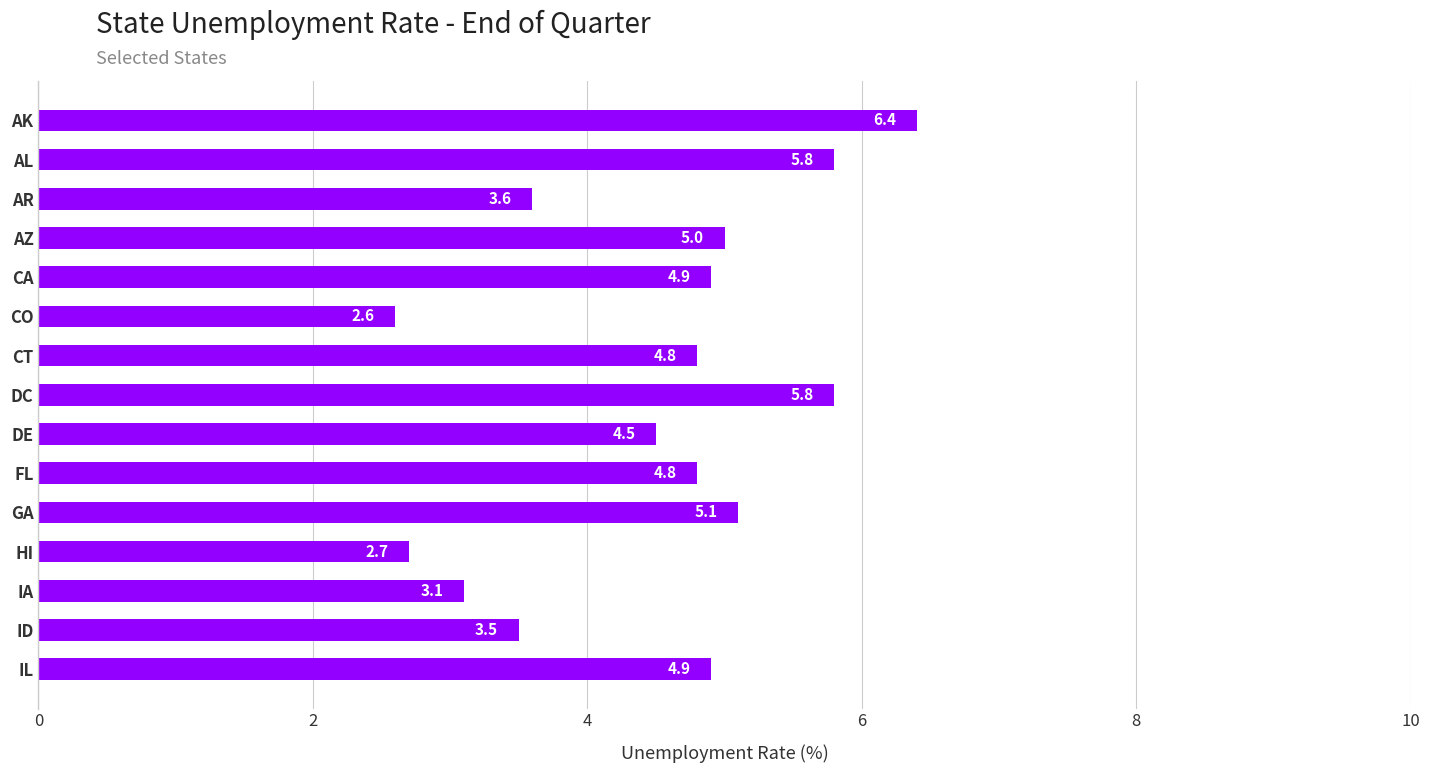

Approximately how many times larger is the value at AZ compared to IL?

1.0